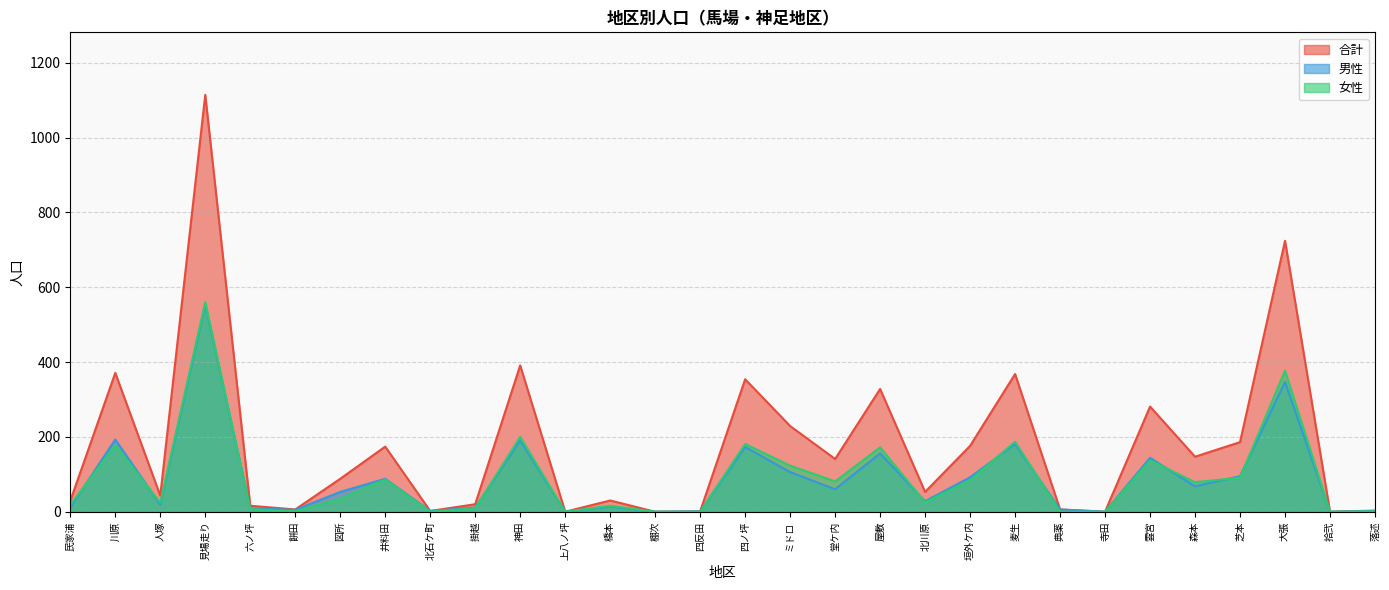

True or false: 合計 and 女性 intersect in this chart.

False